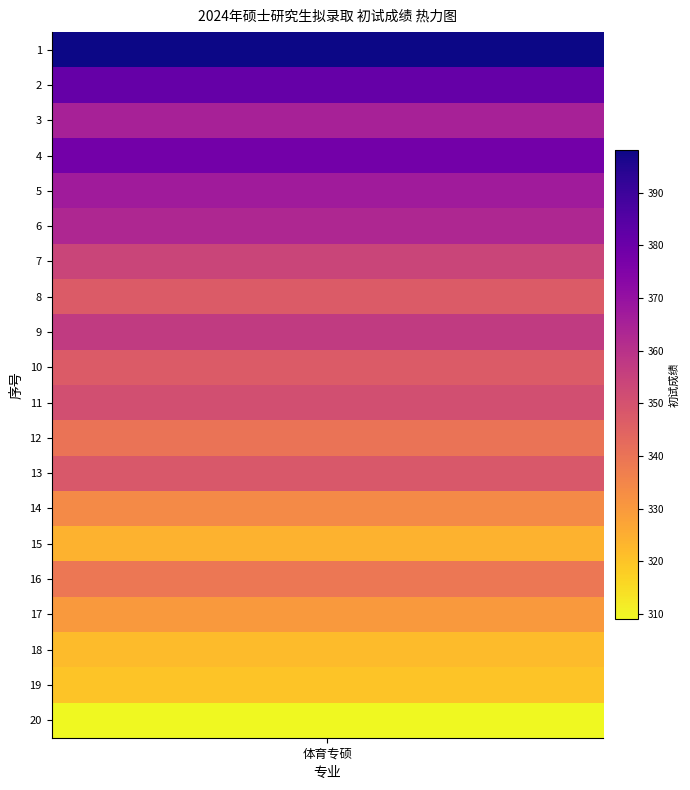

Is it true that 序号 18 equals 6 at 1?

False